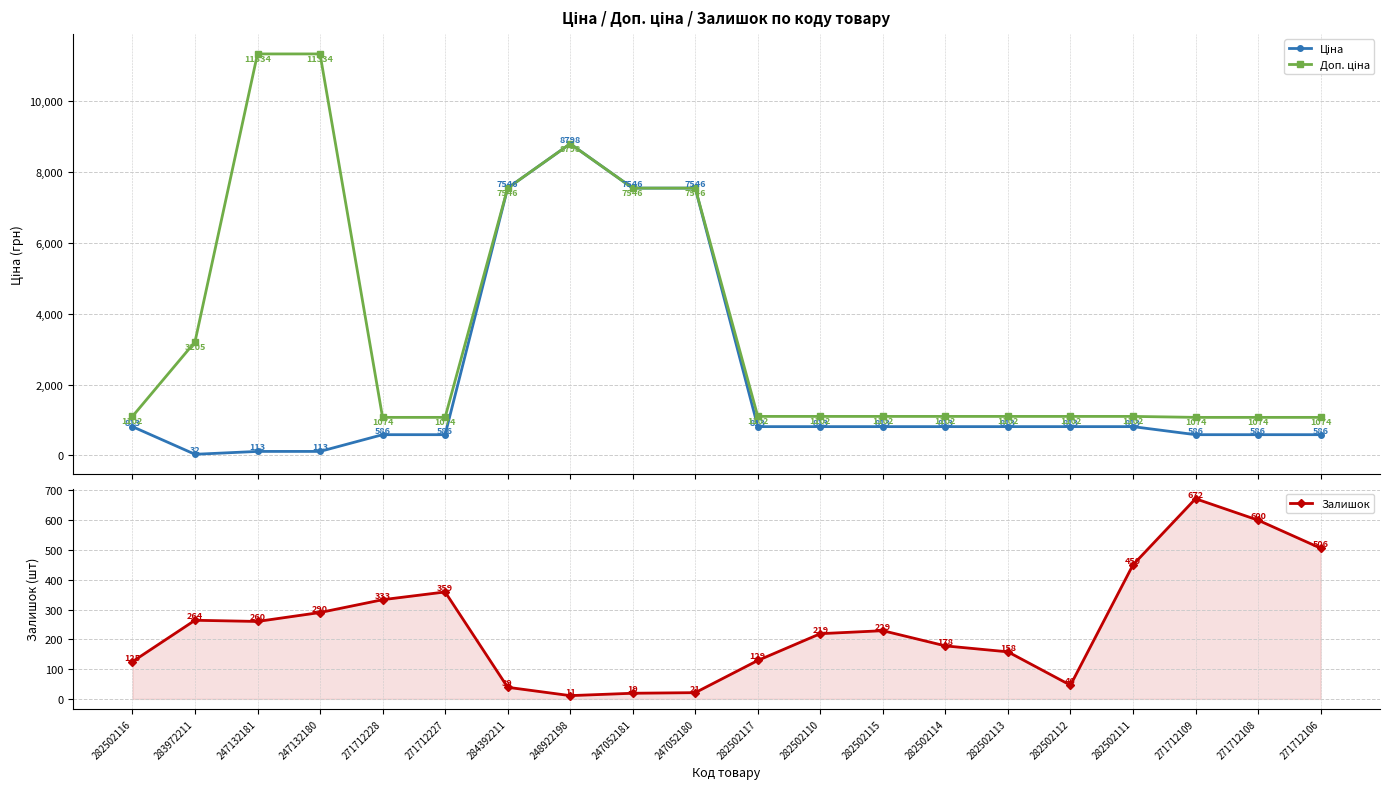

What is the total value across all series at 247052181?

15110.8